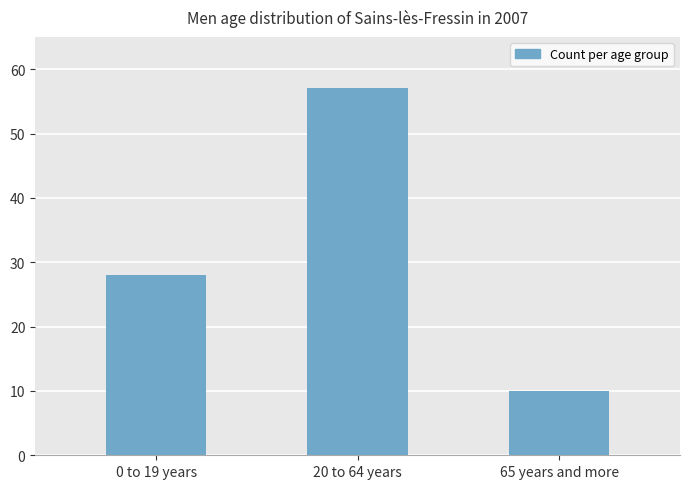

True or false: the data shows 16 at 65 years and more.

False